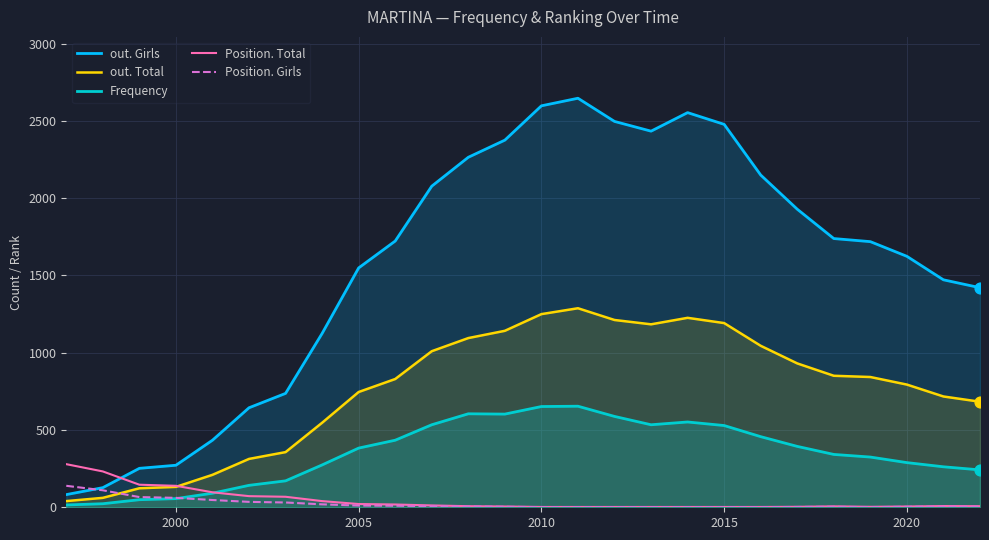

At how many categories does at least one series exceed 650?

20